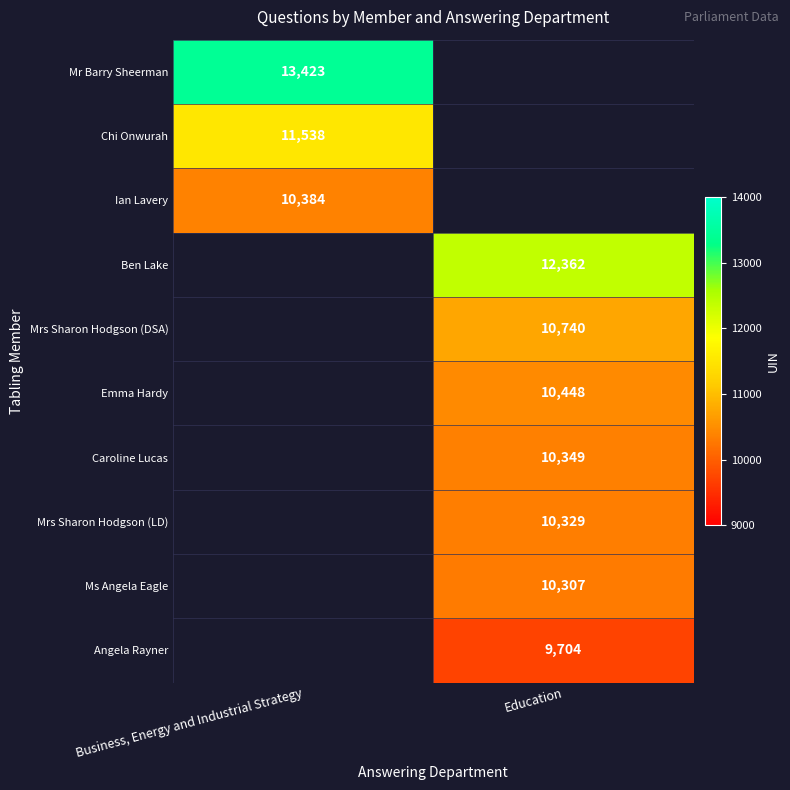

The value of Emma Hardy at Education is 17809. True or false?

False